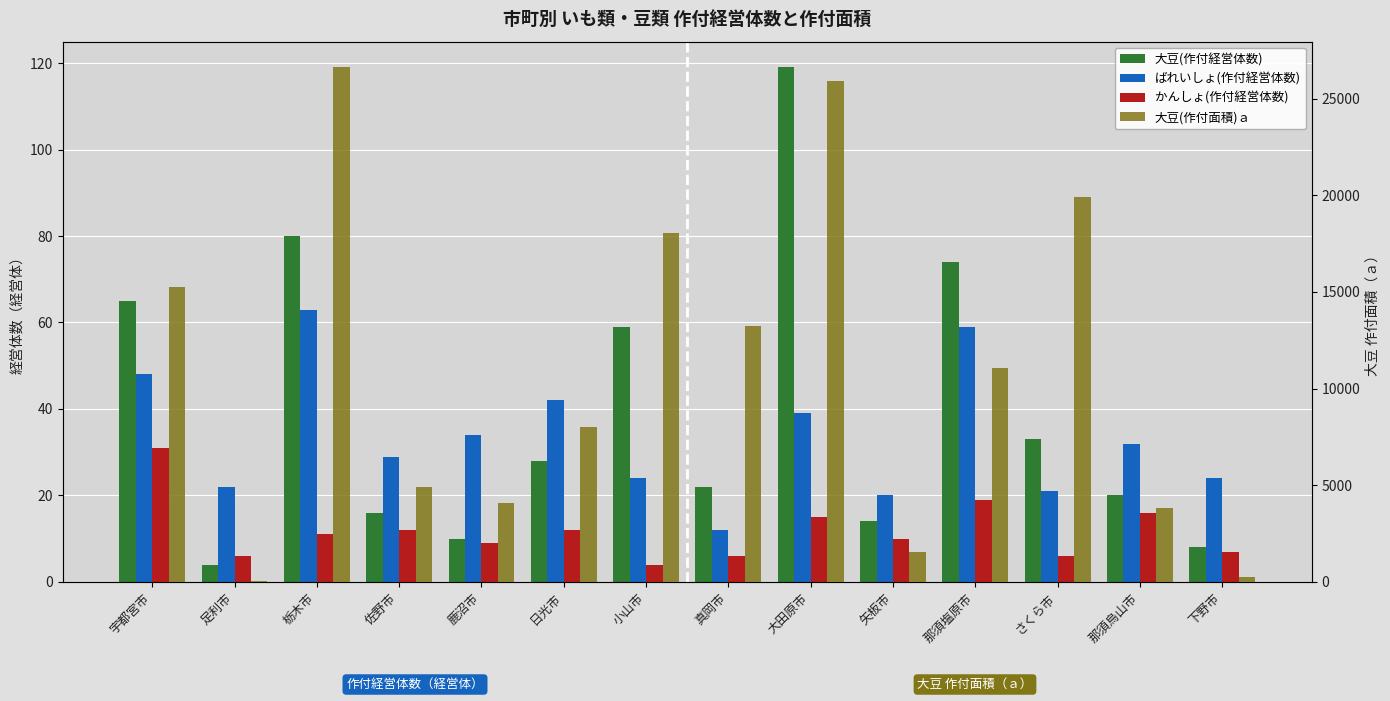

Count the number of categories in the chart.

14